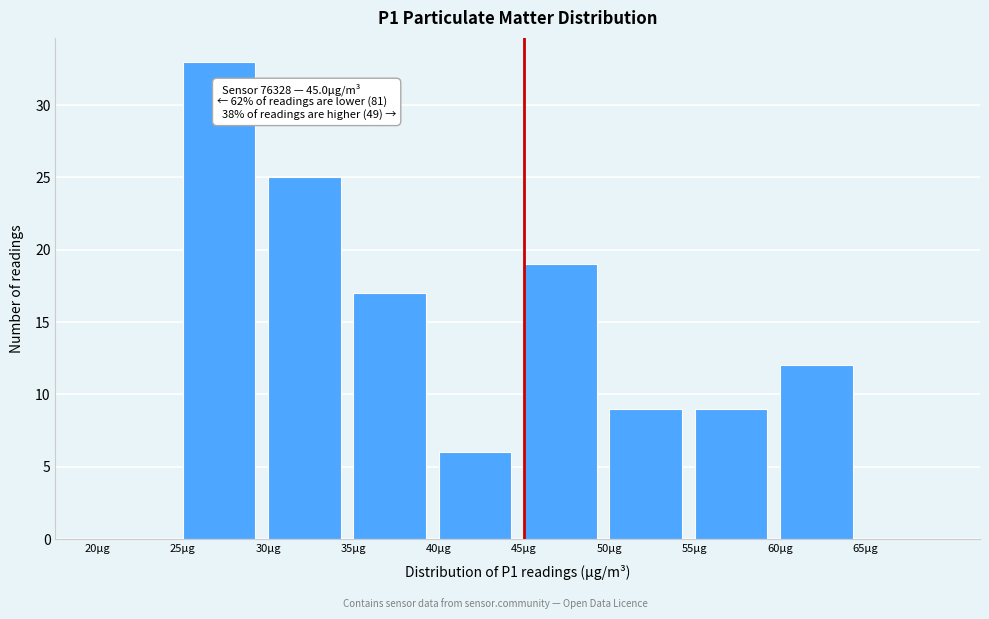

Over which range of the x-axis is the bar tallest?

25 to 30